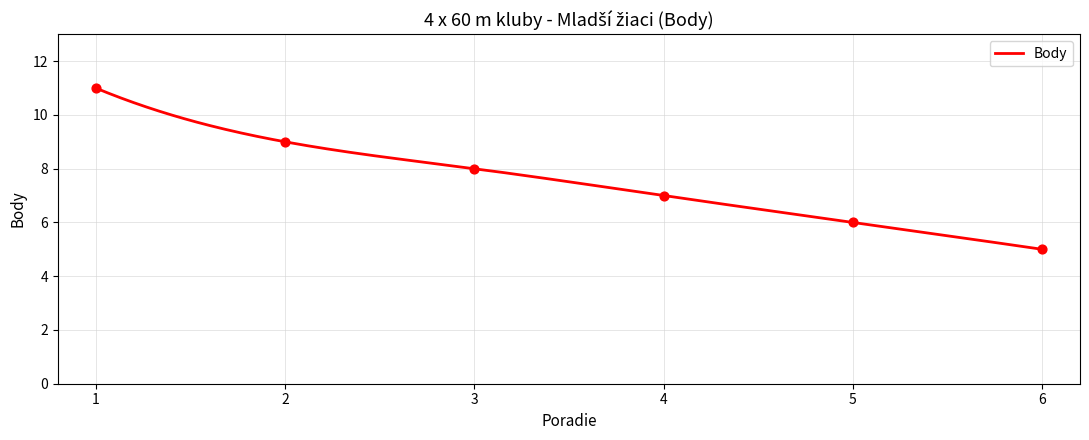

What is the change in value from 1 to 3?

-3